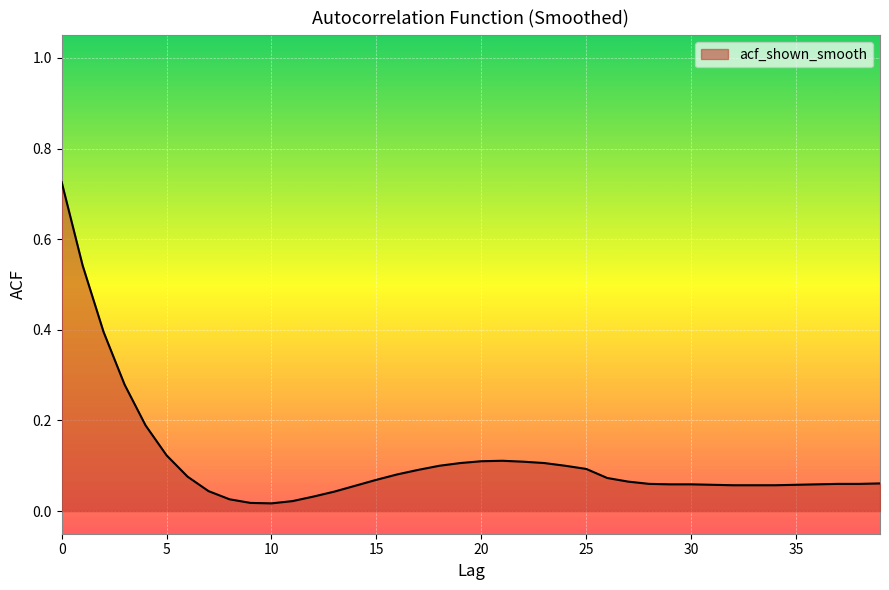

Rank the categories by value from highest to lowest.

0, 1, 2, 3, 4, 5, 21, 20, 22, 19, 23, 18, 24, 25, 17, 16, 6, 26, 15, 27, 39, 28, 37, 38, 29, 30, 36, 31, 35, 32, 33, 34, 14, 7, 13, 12, 8, 11, 9, 10